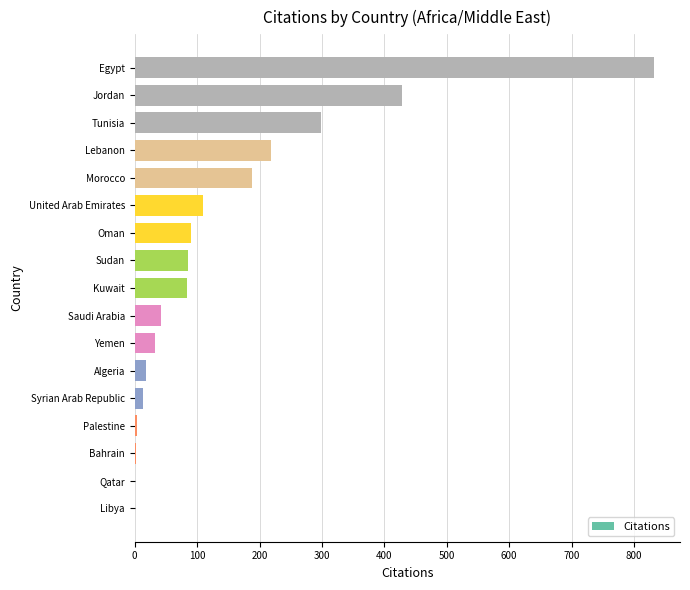

At which label is the value closest to 416?

Jordan